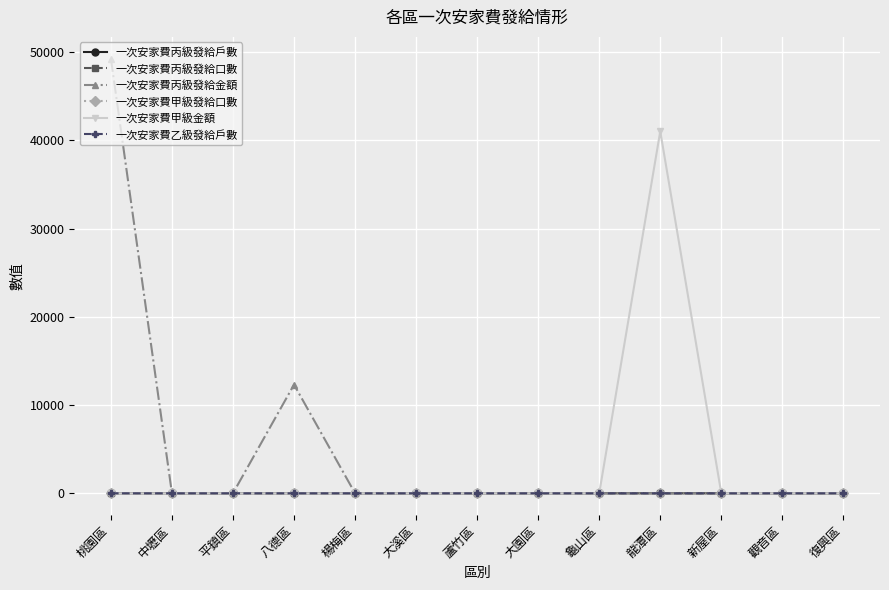

At which label is 一次安家費丙級發給金額 closest to 24640?

八德區